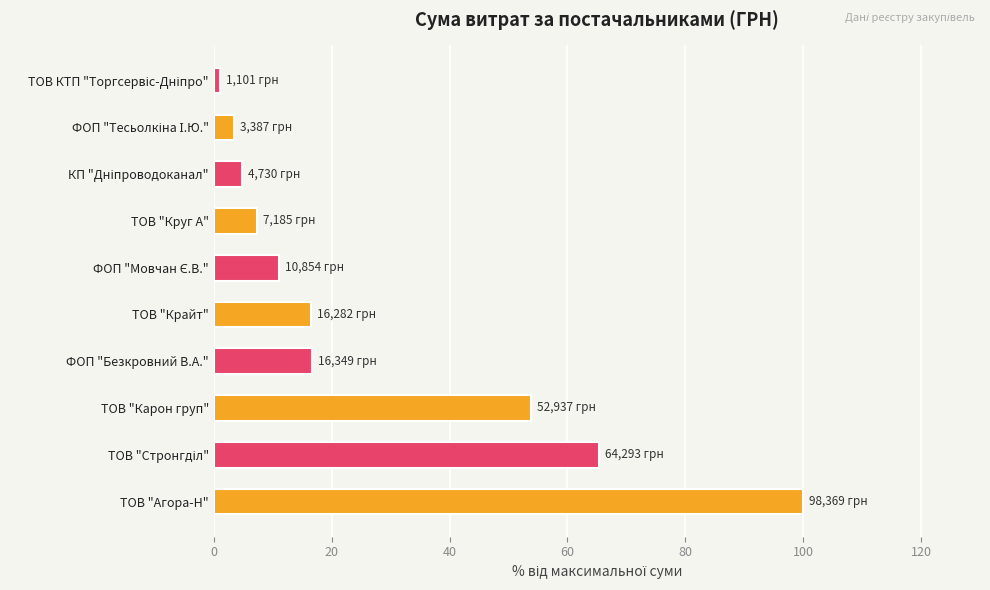

At which label is the value closest to 50?

ТОВ "Карон груп"